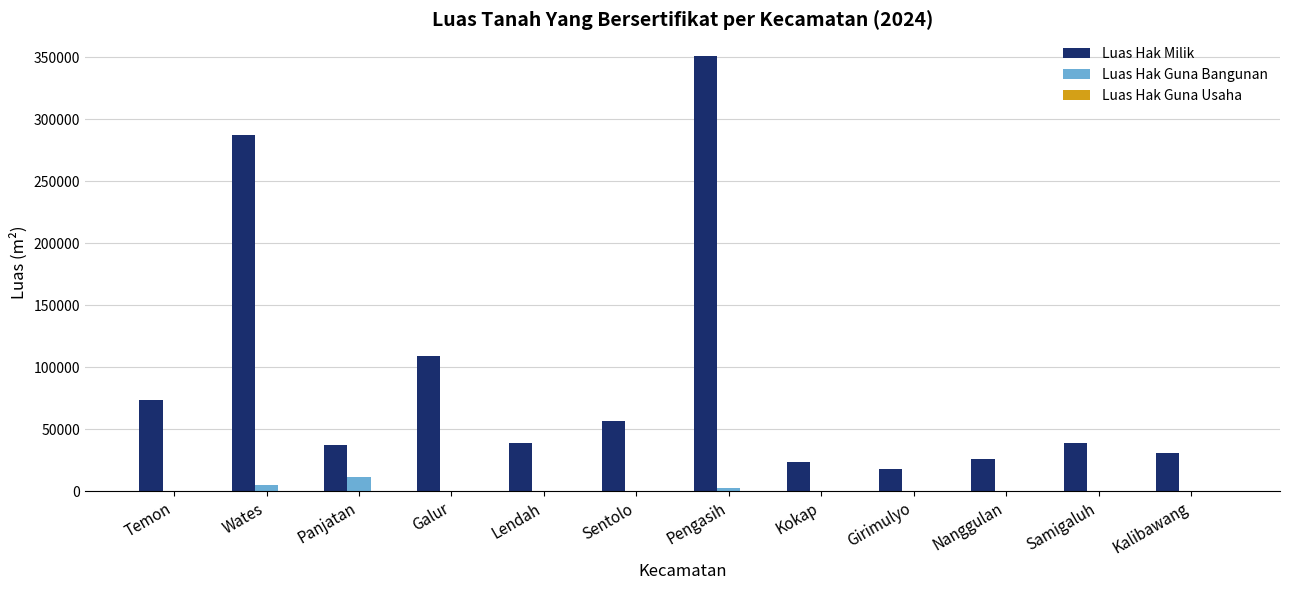

What is the sum of all Luas Hak Milik values?

1090431